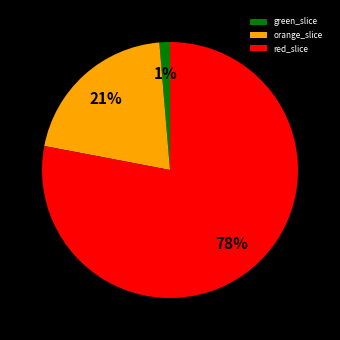

Does any single category account for the majority?

Yes